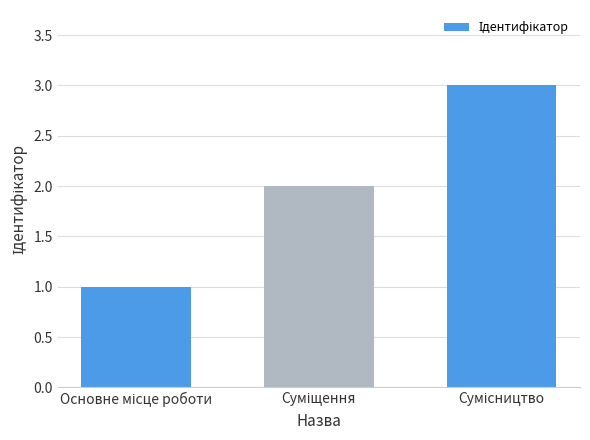

What is the sum of all values?

6